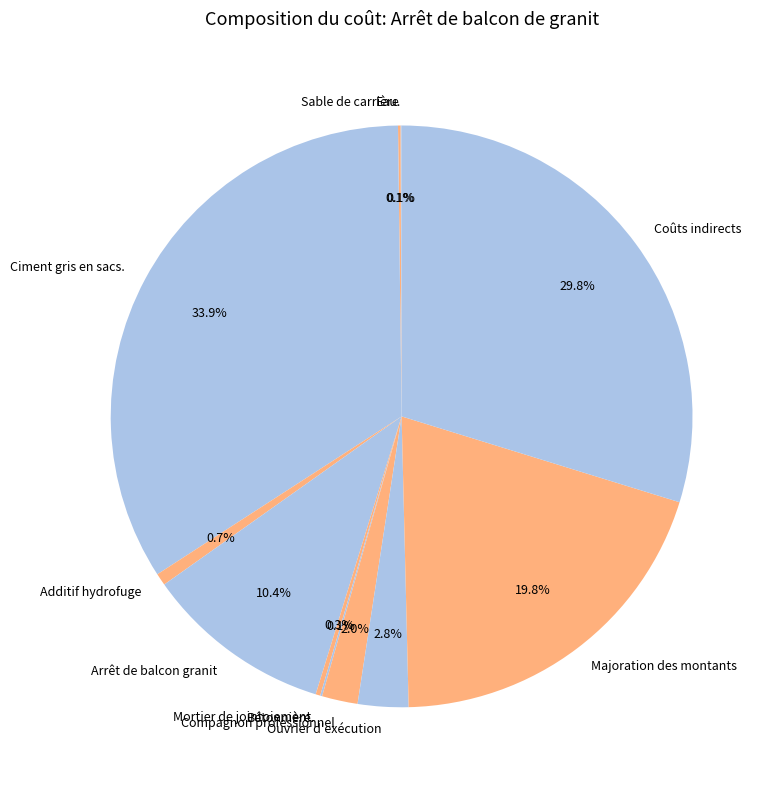

Which category has the biggest portion of the pie?

Ciment gris en sacs.